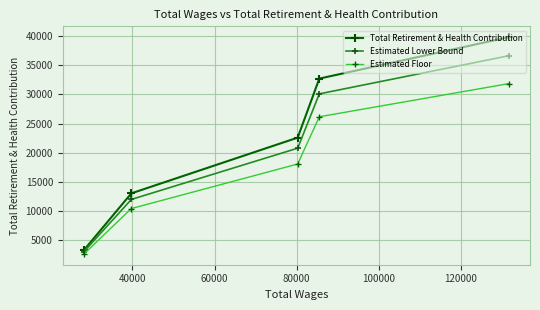

Reading left to right, list all the values displayed in this chart.

Total Retirement & Health Contribution: 3335.0	13039.0	22580.0	32693.0	39789.0
Estimated Lower Bound: 3068.2	11995.9	20773.6	30077.6	36605.9
Estimated Floor: 2668.0	10431.2	18064.0	26154.4	31831.2